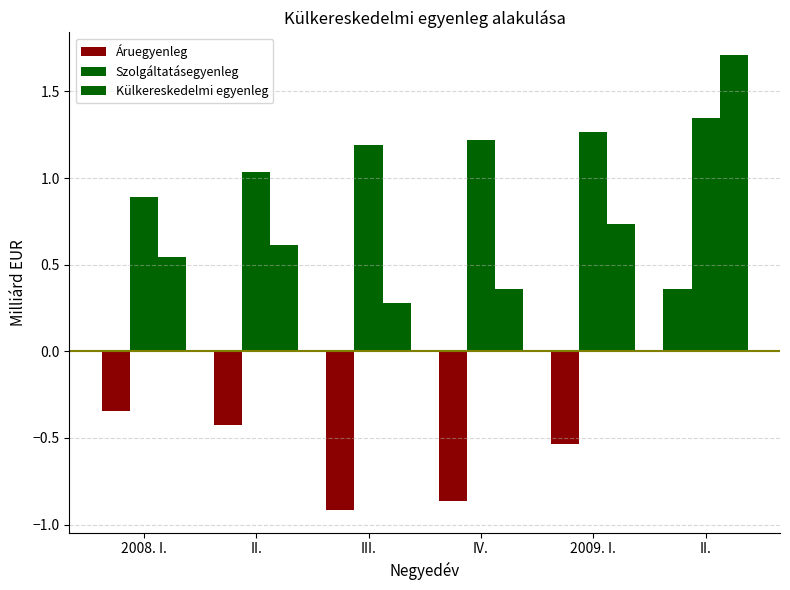

What is the difference between the Külkereskedelmi egyenleg values at III. and 2008. I.?

0.3